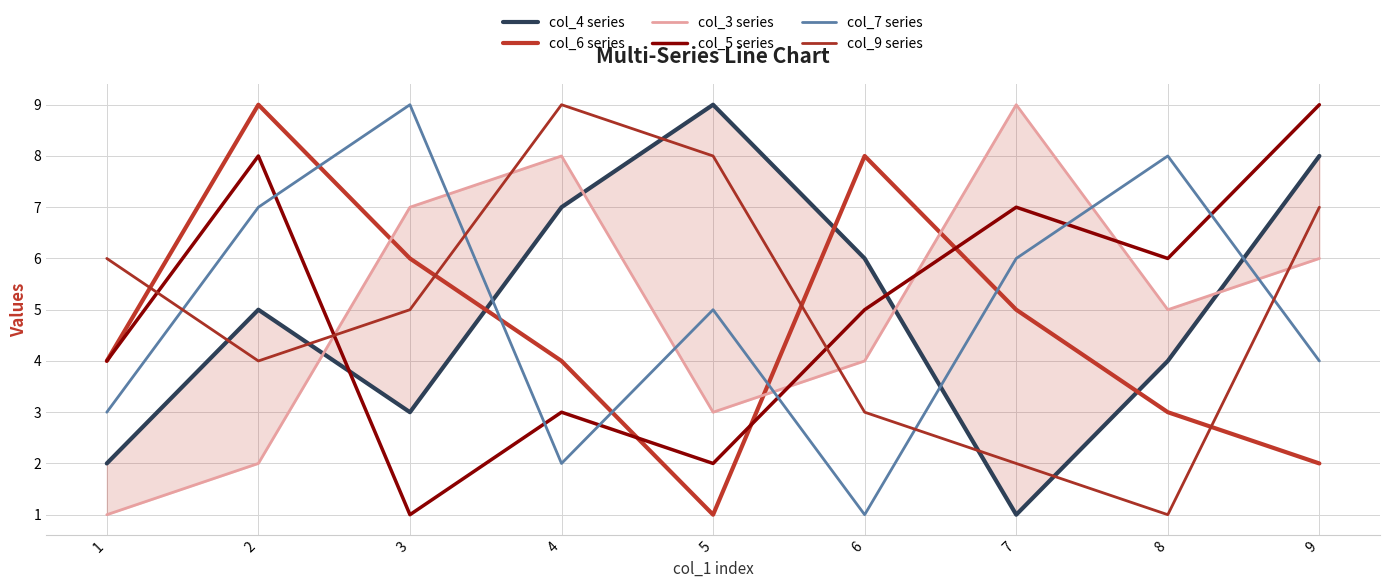

What are all the series names shown in the legend?

col_4 series, col_6 series, col_3 series, col_5 series, col_7 series, col_9 series